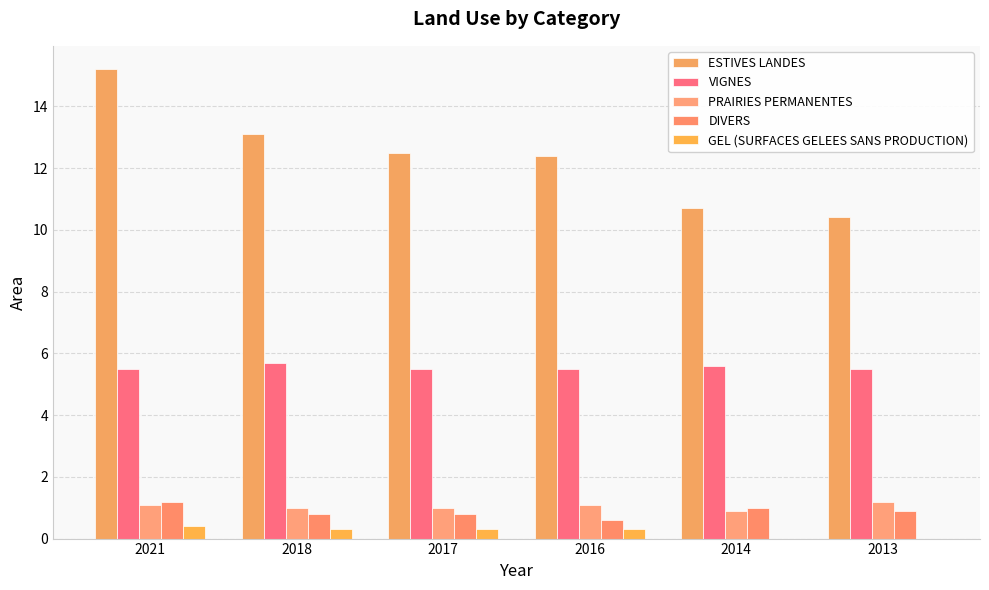

What is the total value across all series at 2013?

18.0